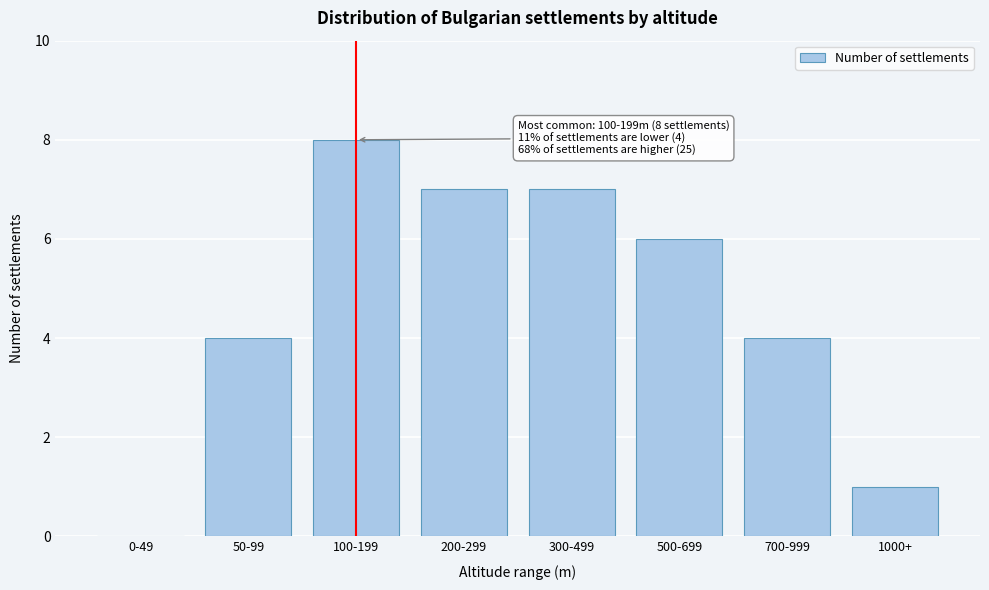

Reading left to right, what are all the values shown in this chart?

0-49=0	50-99=4	100-199=8	200-299=7	300-499=7	500-699=6	700-999=4	1000+=1